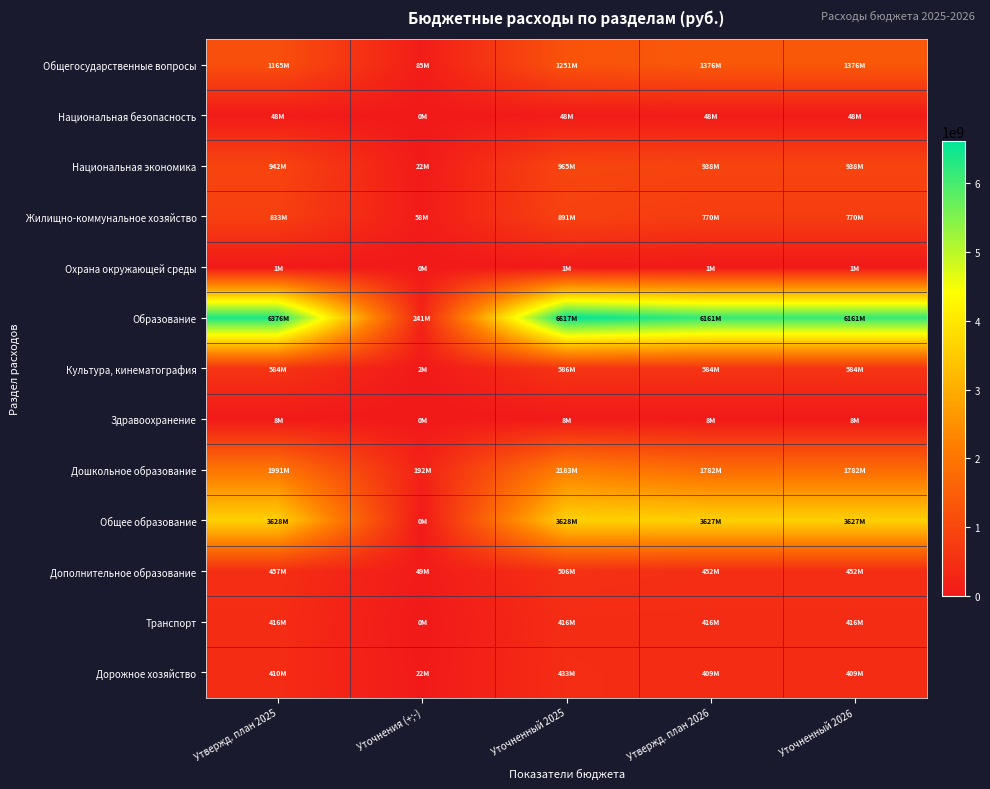

Which series has the largest total across all categories?

Образование